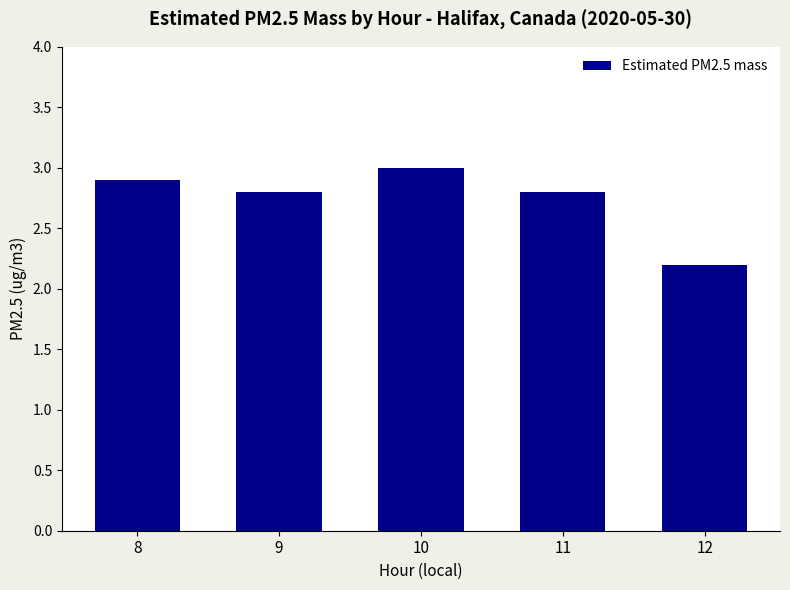

At which category does the chart reach its peak across all series?

10